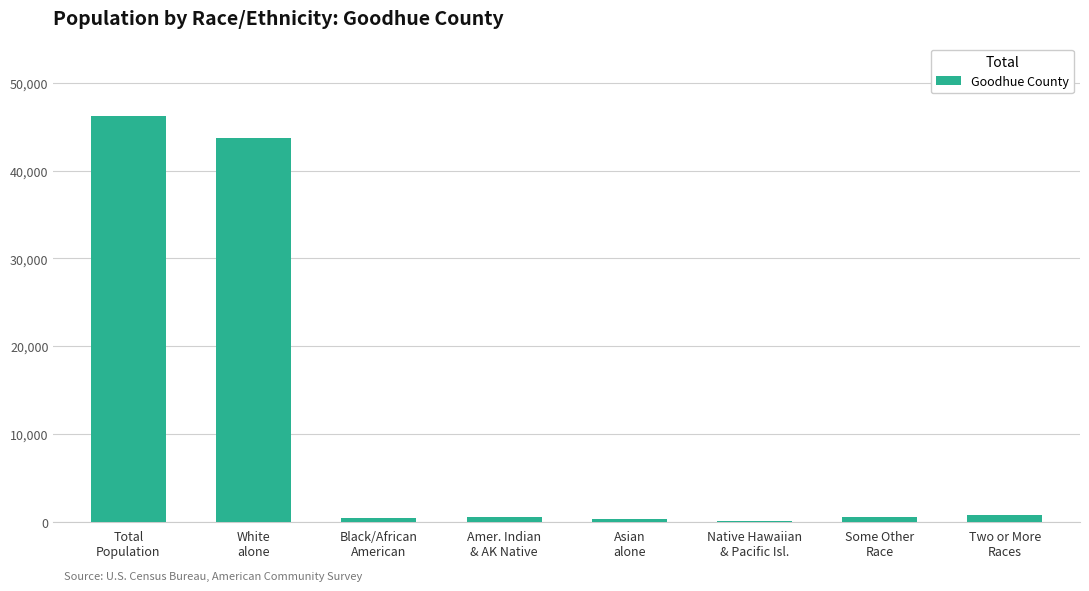

What is the change in value from White
alone to Native Hawaiian
& Pacific Isl.?

-43667